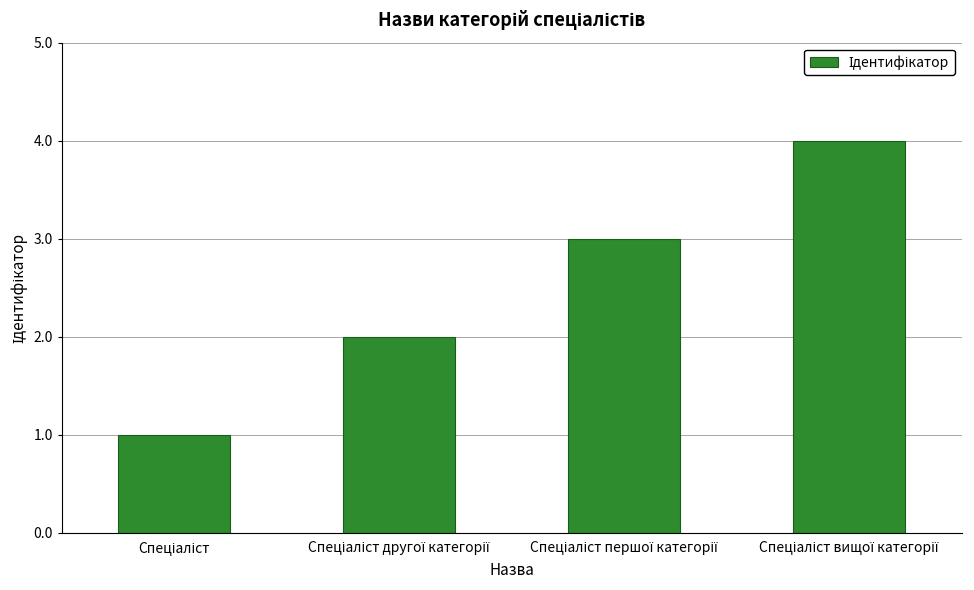

What is the difference between the maximum and minimum values?

3